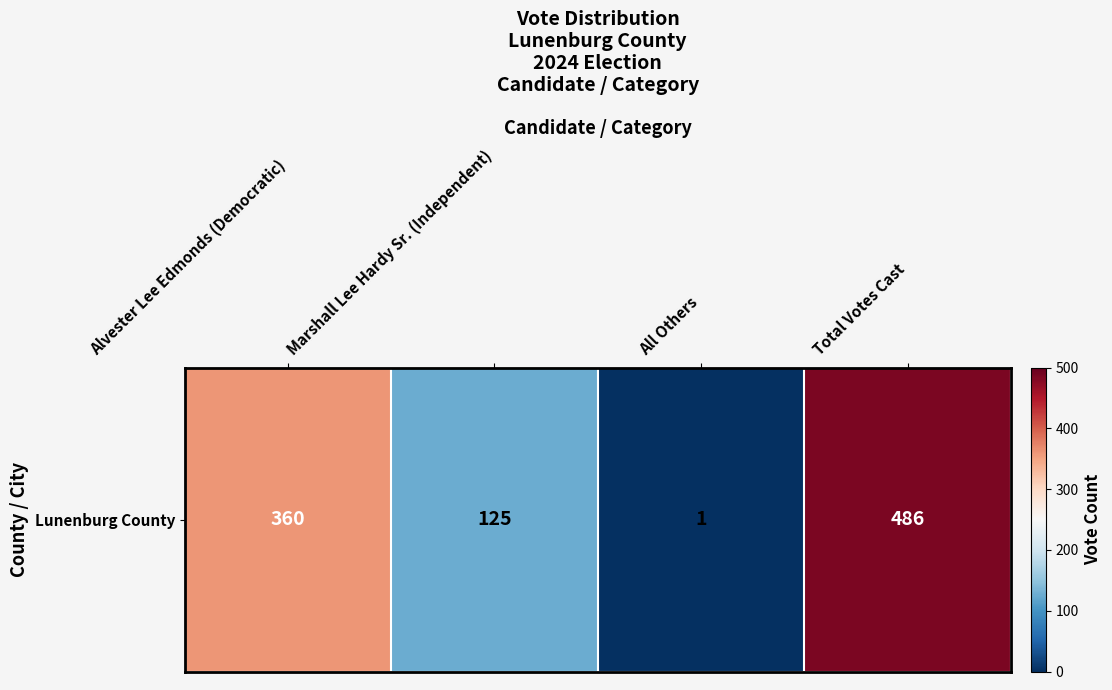

What is the smallest value displayed?

1